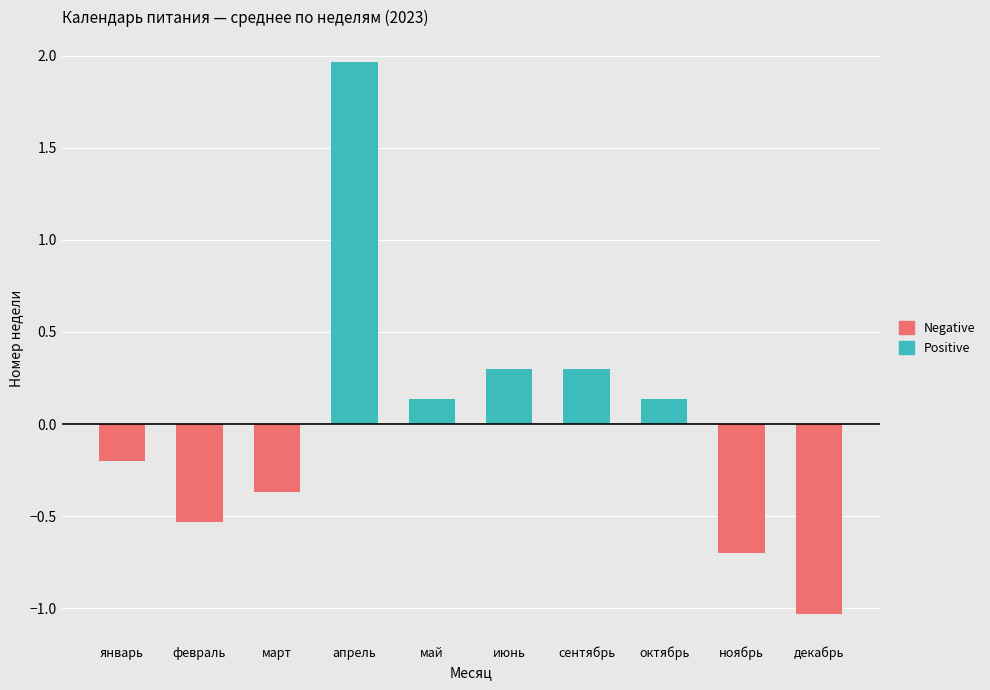

List the series in order of their overall mean, highest first.

Positive, Negative